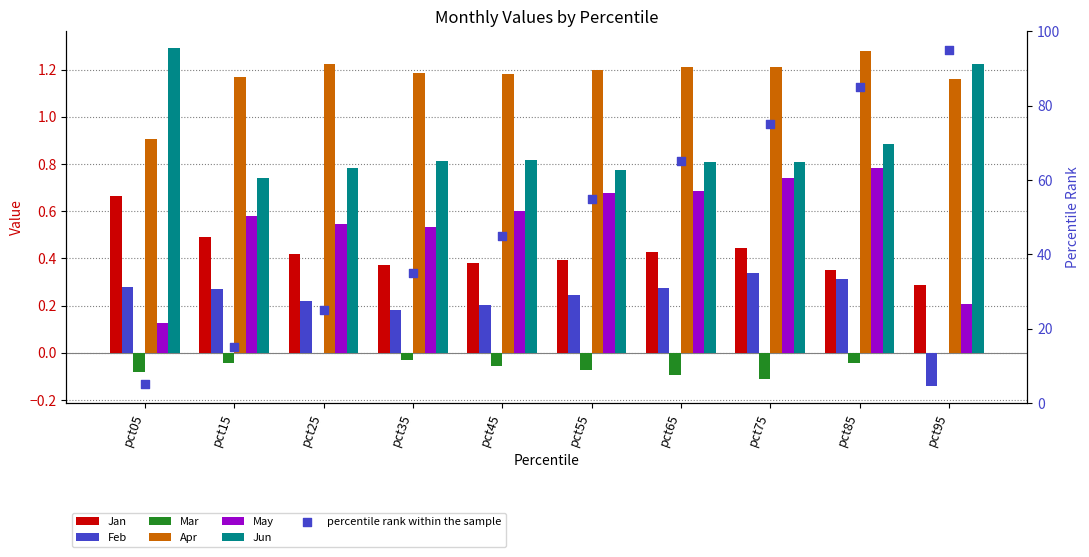

Is the value of Feb at pct15 greater than the value of Jan at pct45?

No